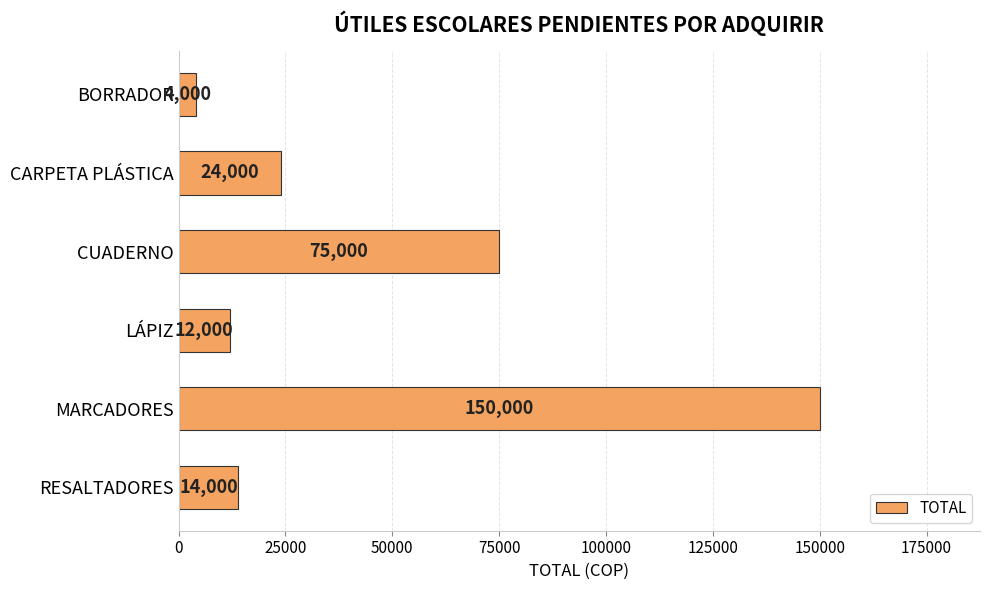

True or false: the data shows 150000 at MARCADORES.

True